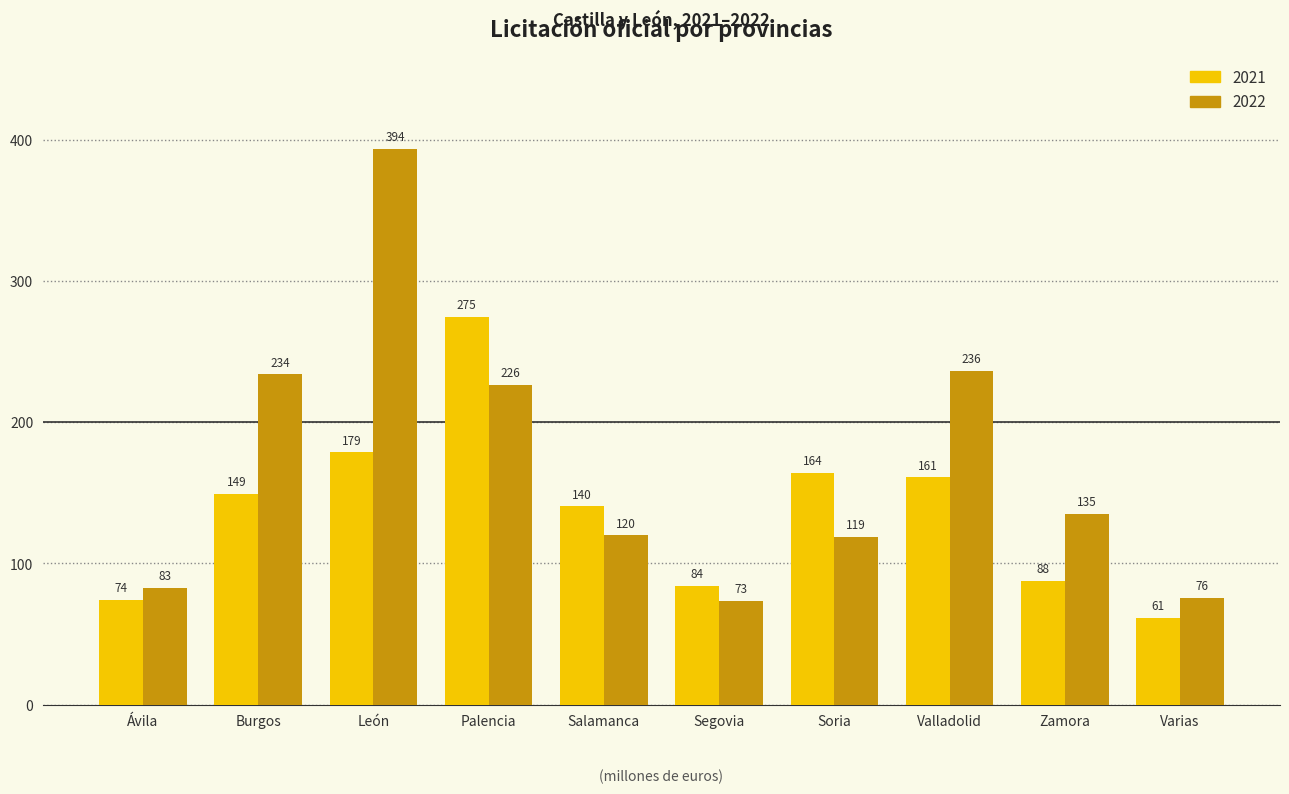

What is the average value of the 2022 series?

169.5